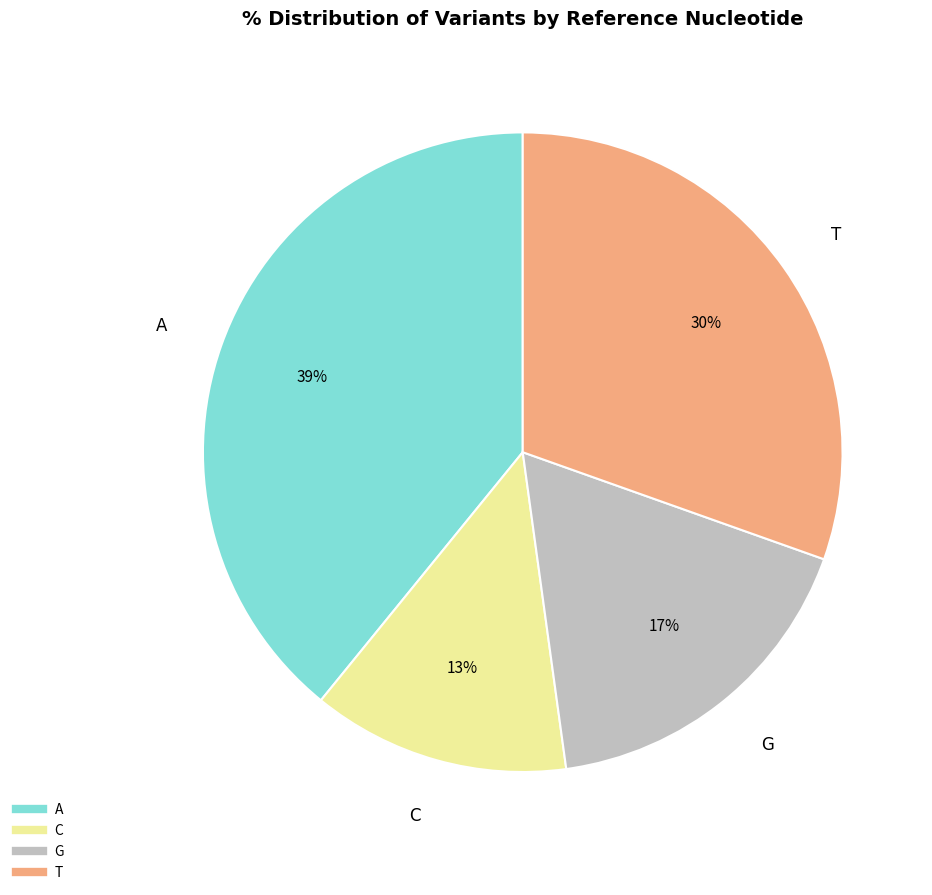

What is the ratio of the value at A to the value at T?

1.3